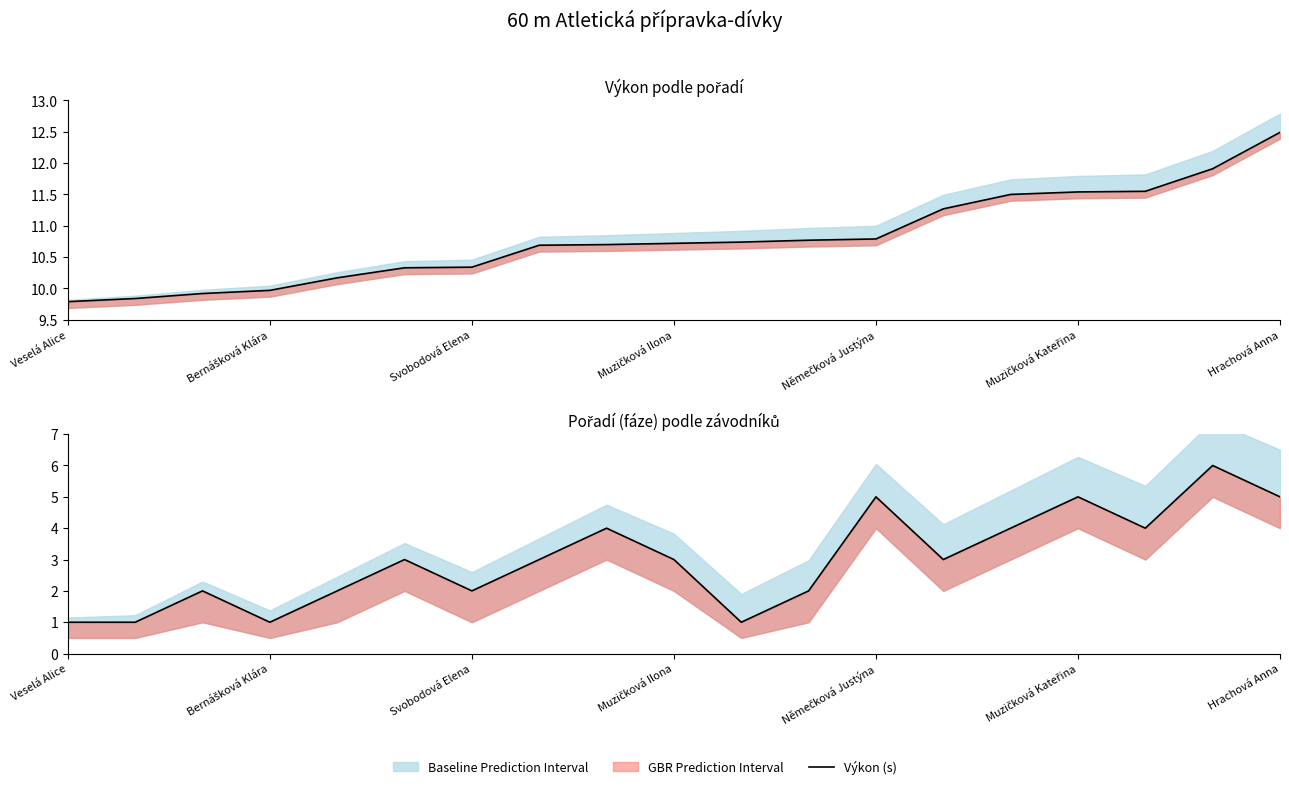

True or false: Výkon (s) and Pořadí (fáze) intersect in this chart.

False